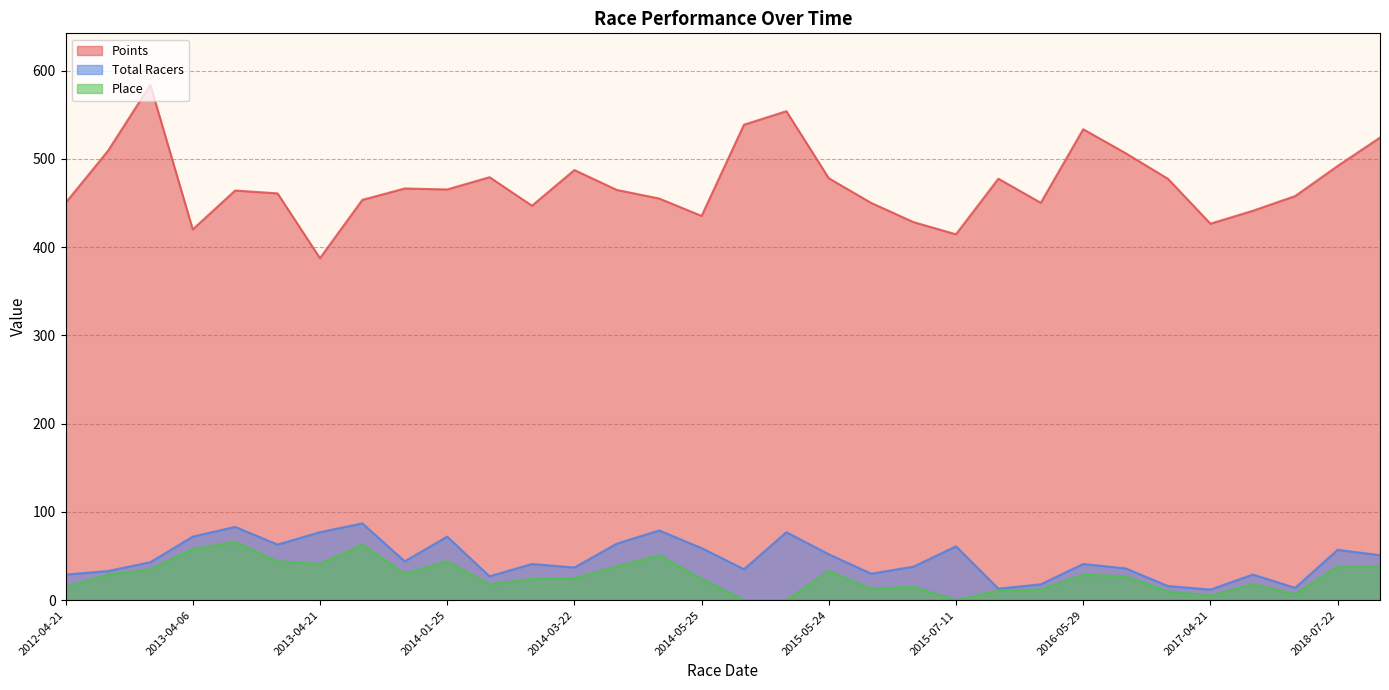

True or false: Points and Place intersect in this chart.

False